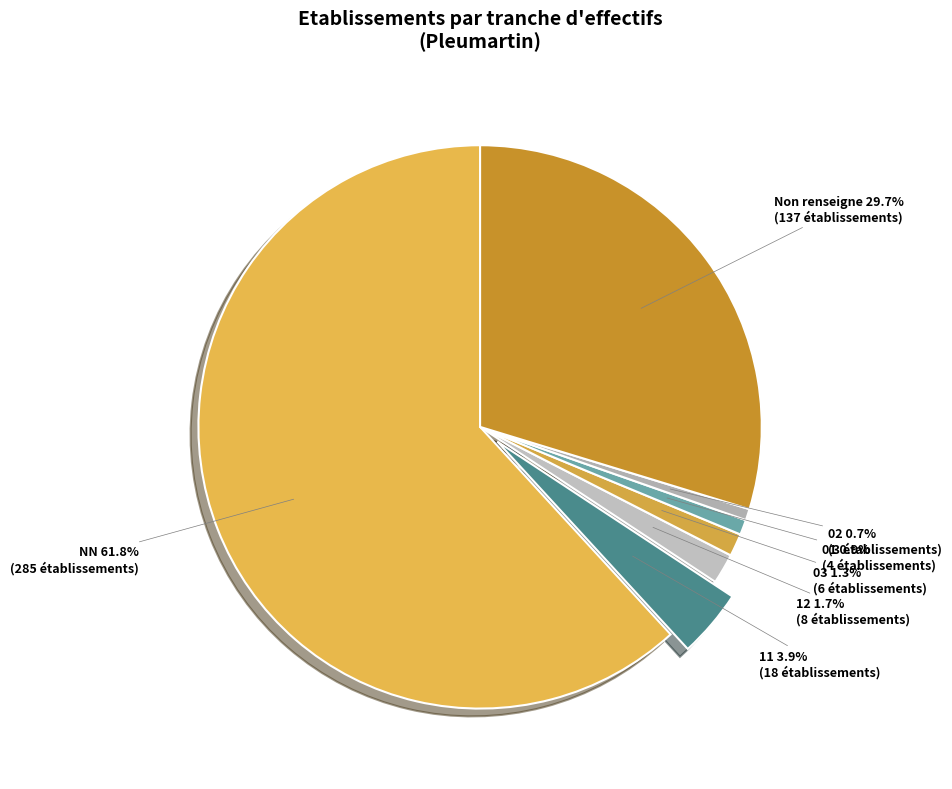

Which category accounts for the majority?

NN